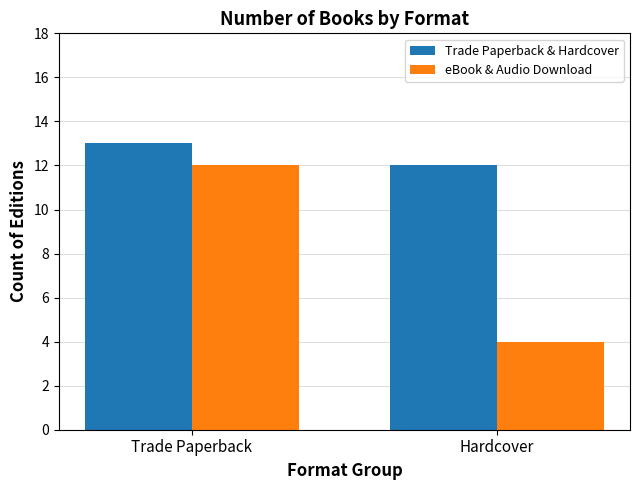

At which label is Trade Paperback & Hardcover closest to 12?

Hardcover